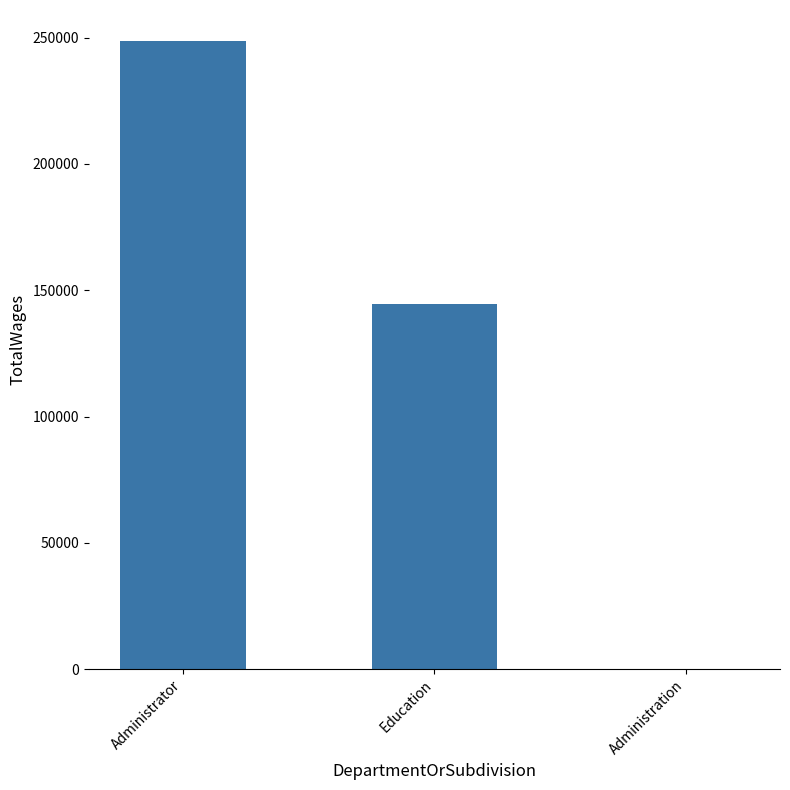

Where is the data nearest to the value 124257?

Education